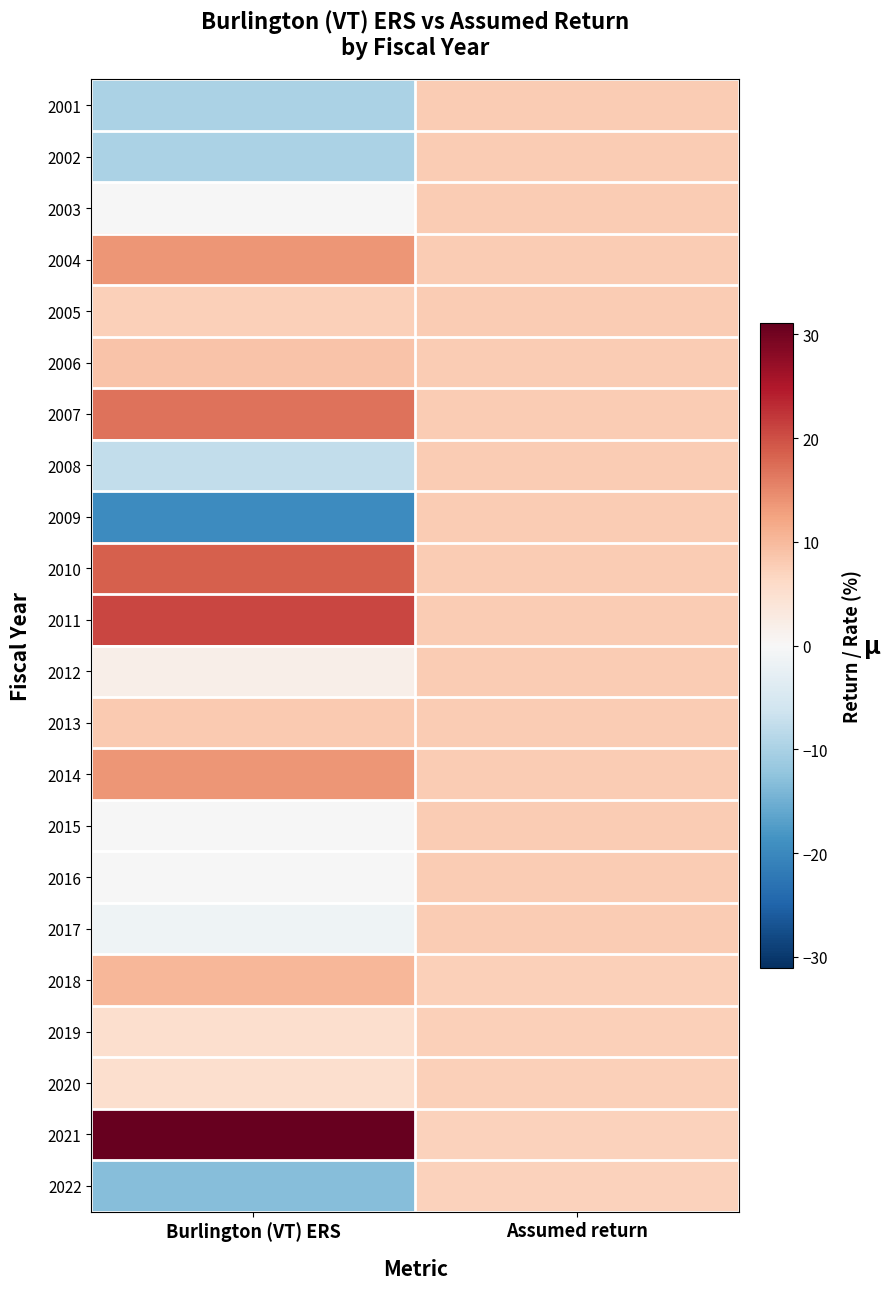

How many data points does each series have?

2